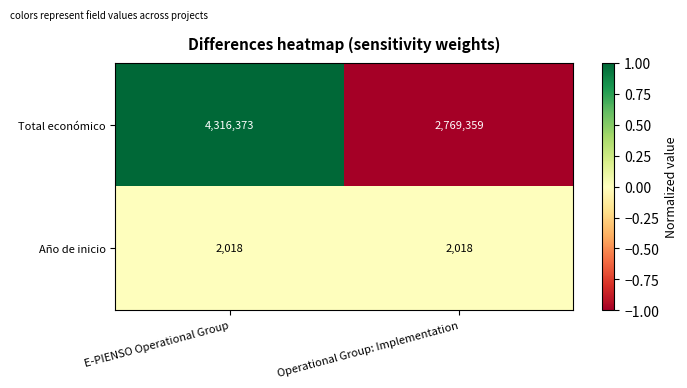

Reading right to left, transcribe all the data shown in this chart.

Total económico: 2769359	4316373
Año de inicio: 2018	2018